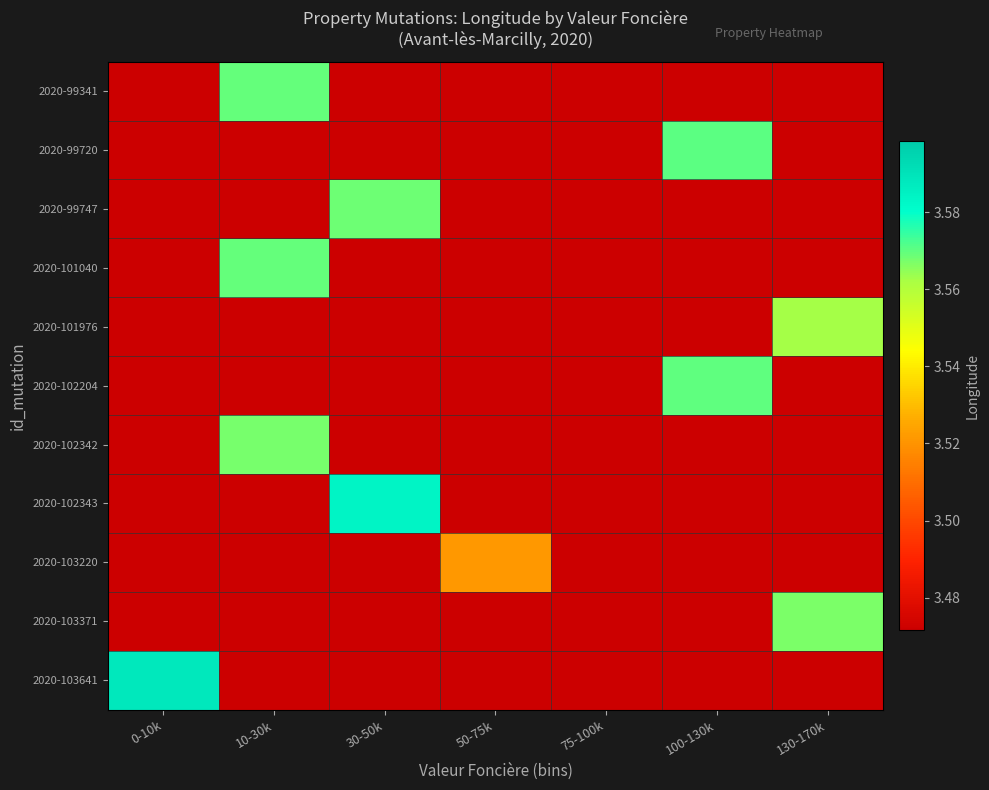

Which category has the lowest value across all series?

0-10k